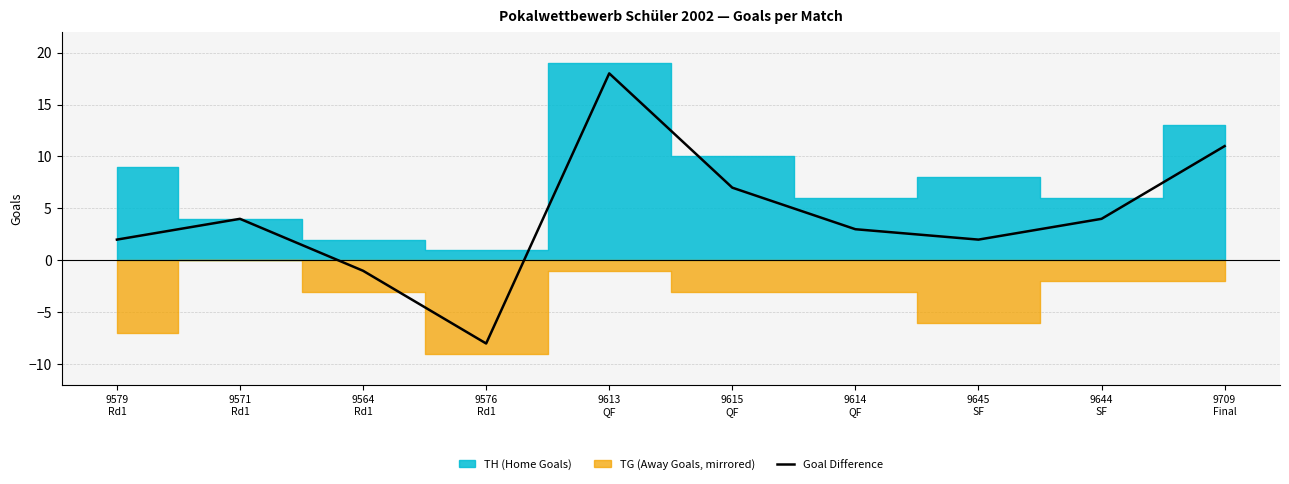

List the labels in order of value, smallest first.

9576
Rd1, 9564
Rd1, 9579
Rd1, 9645
SF, 9614
QF, 9571
Rd1, 9644
SF, 9615
QF, 9709
Final, 9613
QF